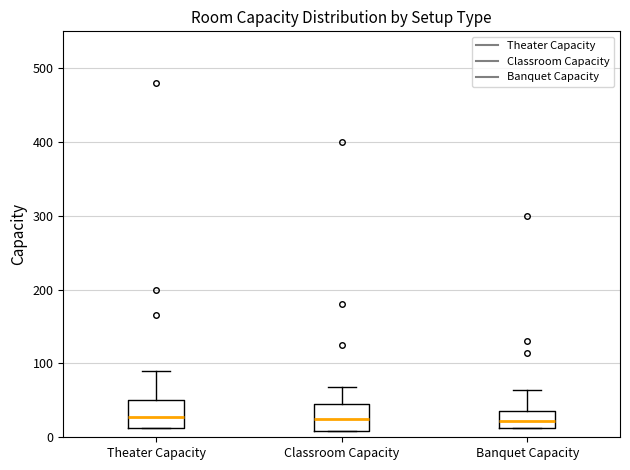

Reading left to right, transcribe this box plot: for each box, give where its median line is, the range the box spans, and where its two whiskers end, as read against the y-axis. The values are not printed on the chart, so give them approximately, as read against the axis.

Theater Capacity: median 30, box 10 to 50, whiskers 10 to 90
Classroom Capacity: median 20, box 10 to 50, whiskers 10 to 70
Banquet Capacity: median 20, box 10 to 40, whiskers 10 to 60